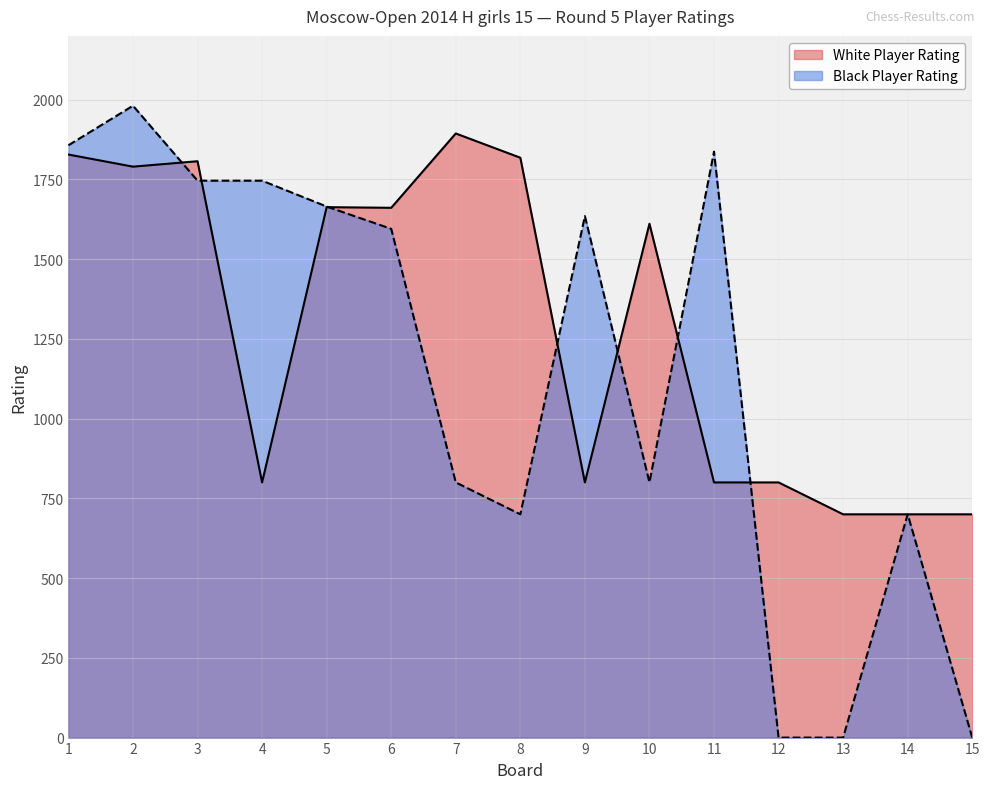

At how many categories does at least one series exceed 1748?

6